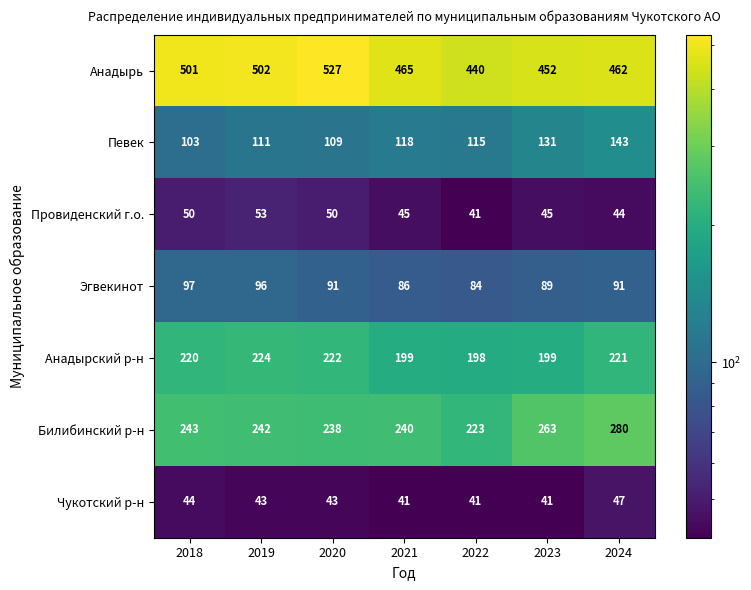

Which series changed the most between 2021 and 2022?

Анадырь